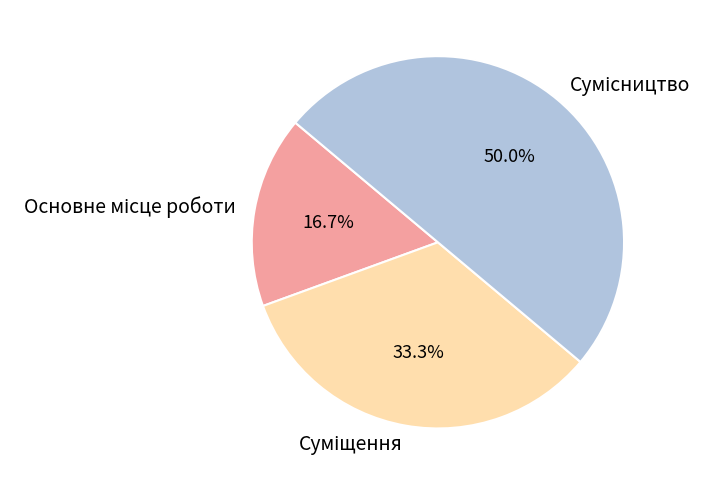

How many segments does this pie chart have?

3